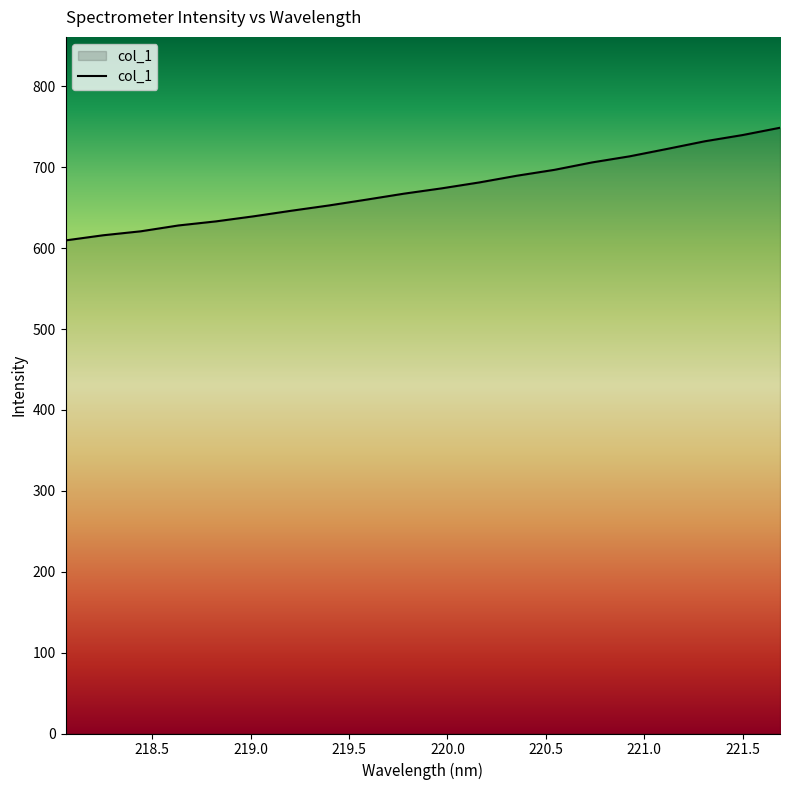

What is the difference between the maximum and minimum values?

139.3